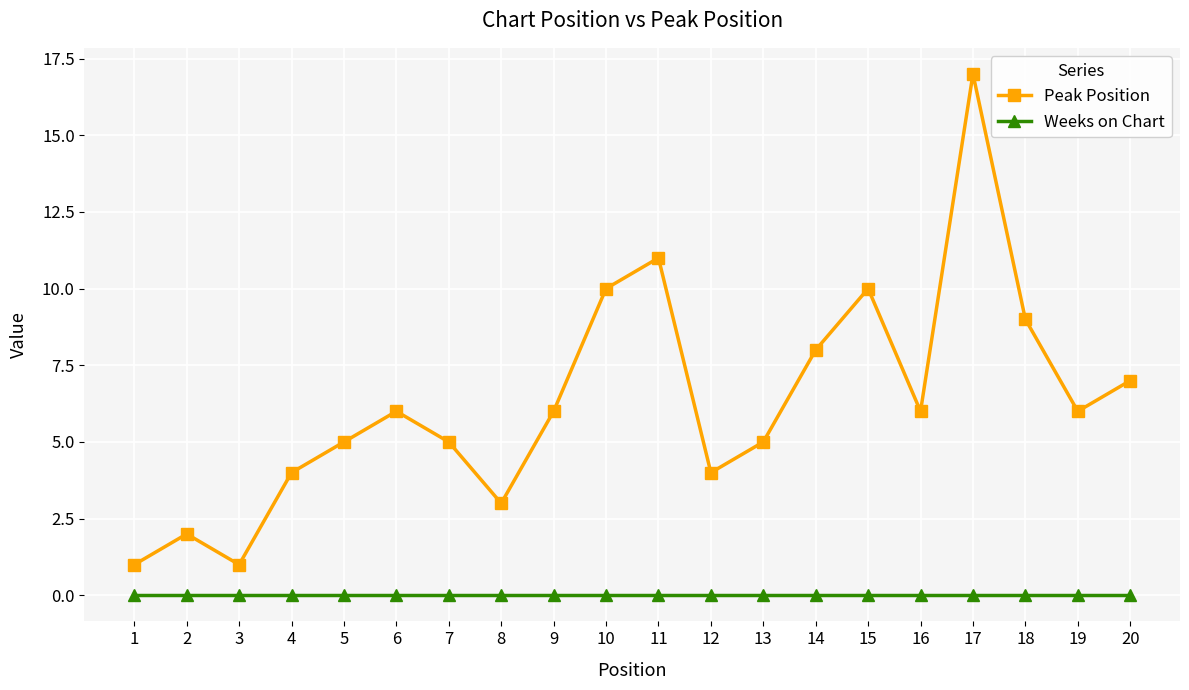

True or false: Weeks on Chart and Peak Position cross at least once.

False